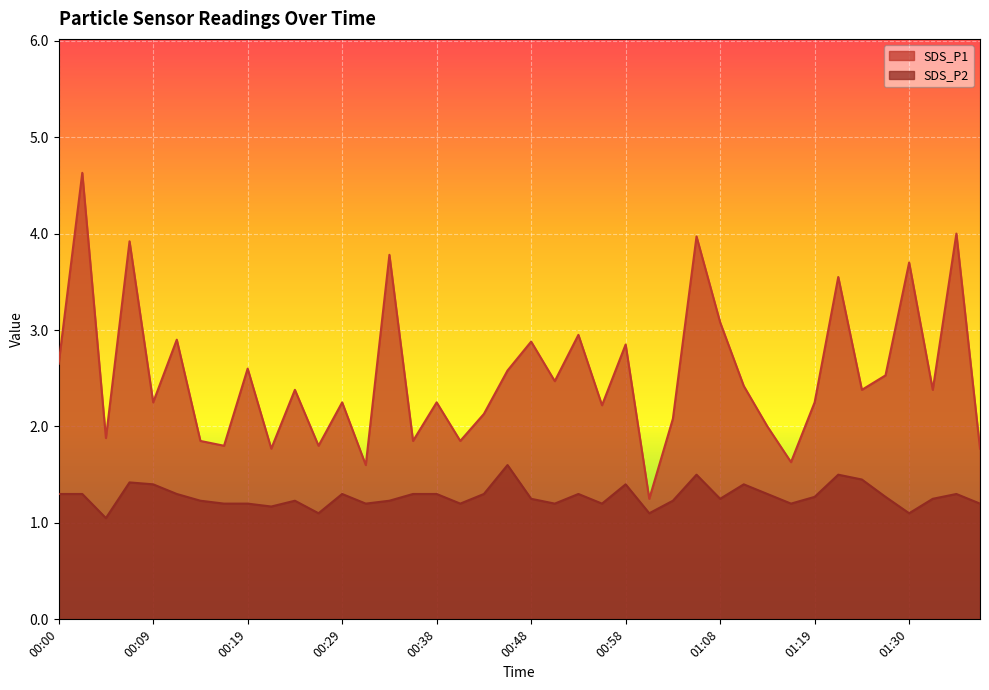

What position from the left is 00:24?

11